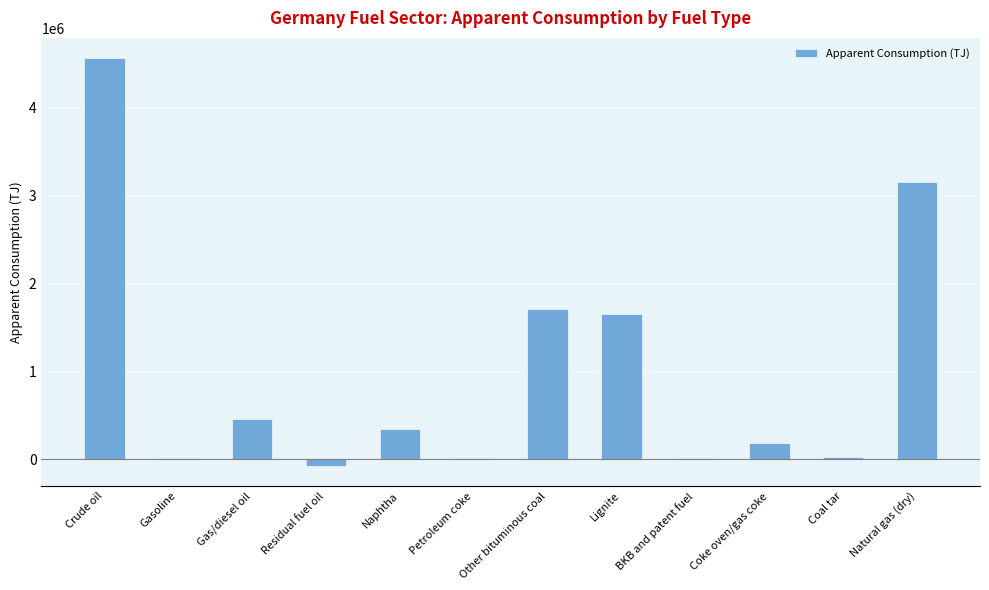

Are the bars horizontal?

No